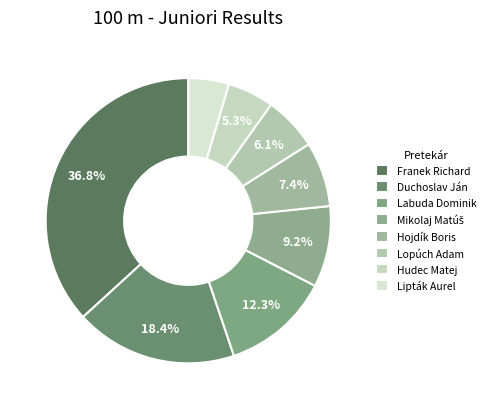

How many segments does this pie chart have?

8